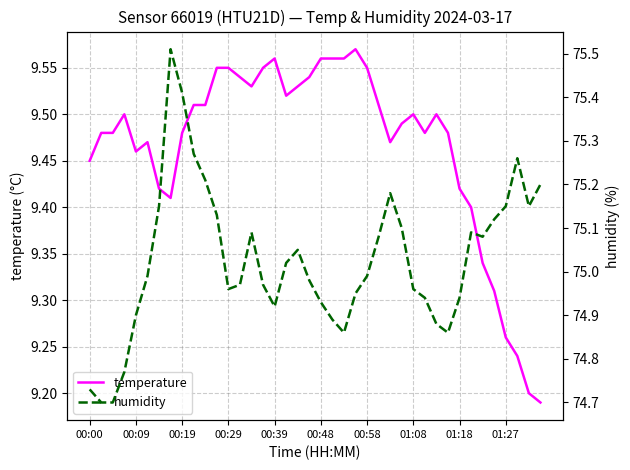

What position from the left is 14?

15